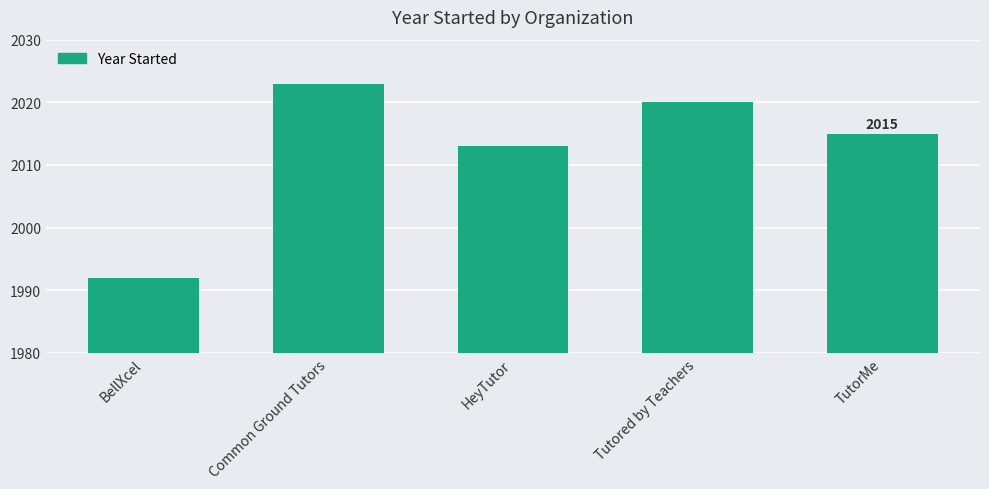

What is the difference between the maximum and minimum values?

31